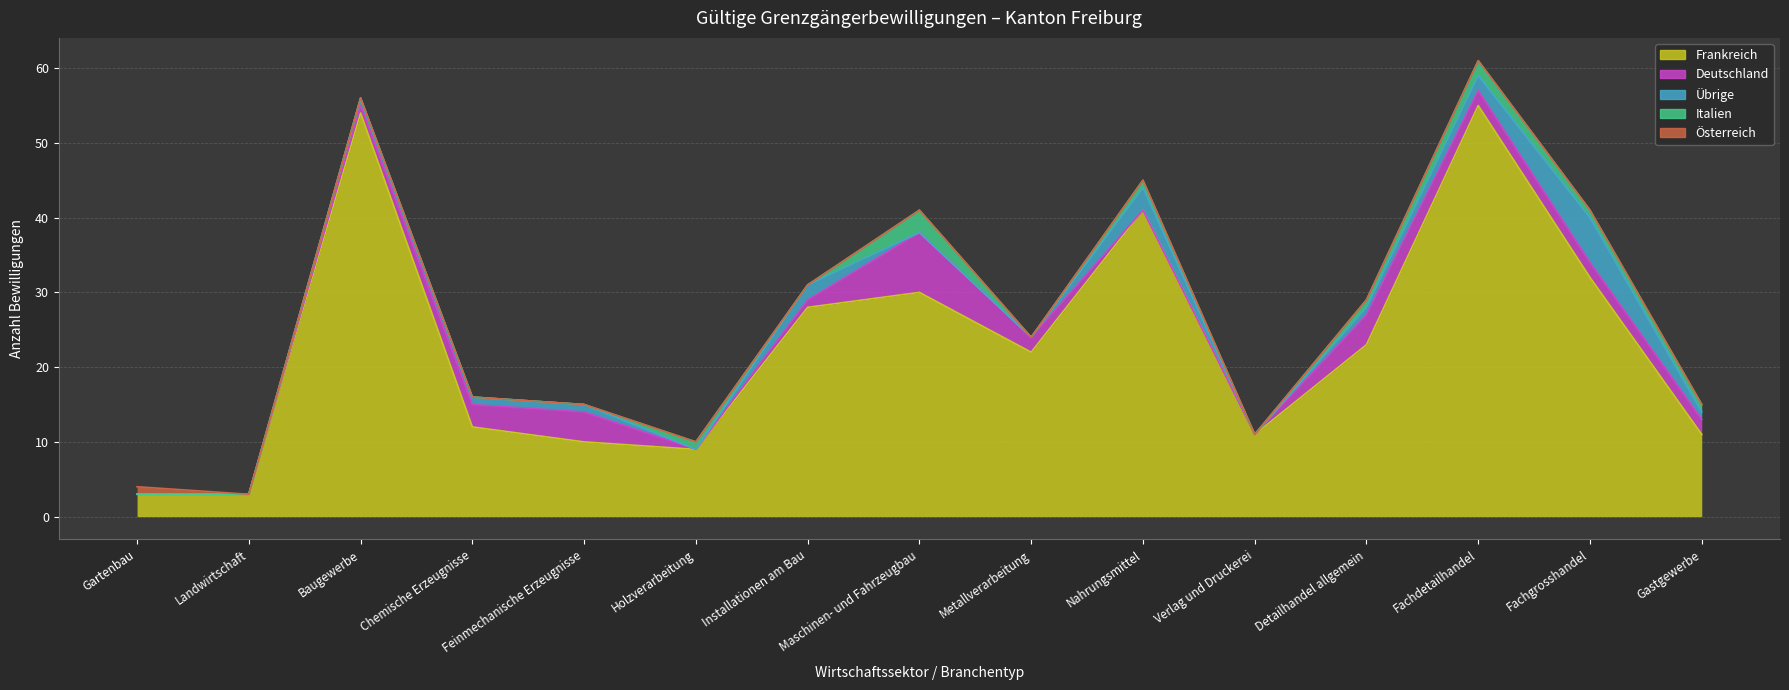

How many interior local peaks does the Übrige series have?

3